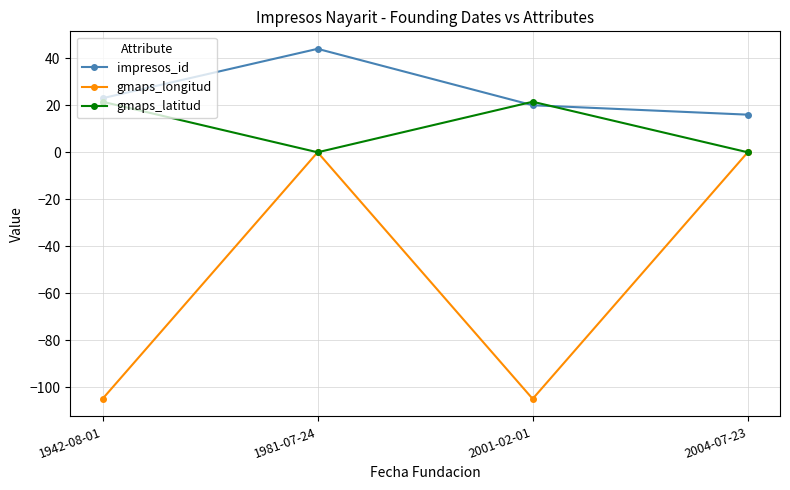

How many interior local valleys does the gmaps_longitud series have?

1